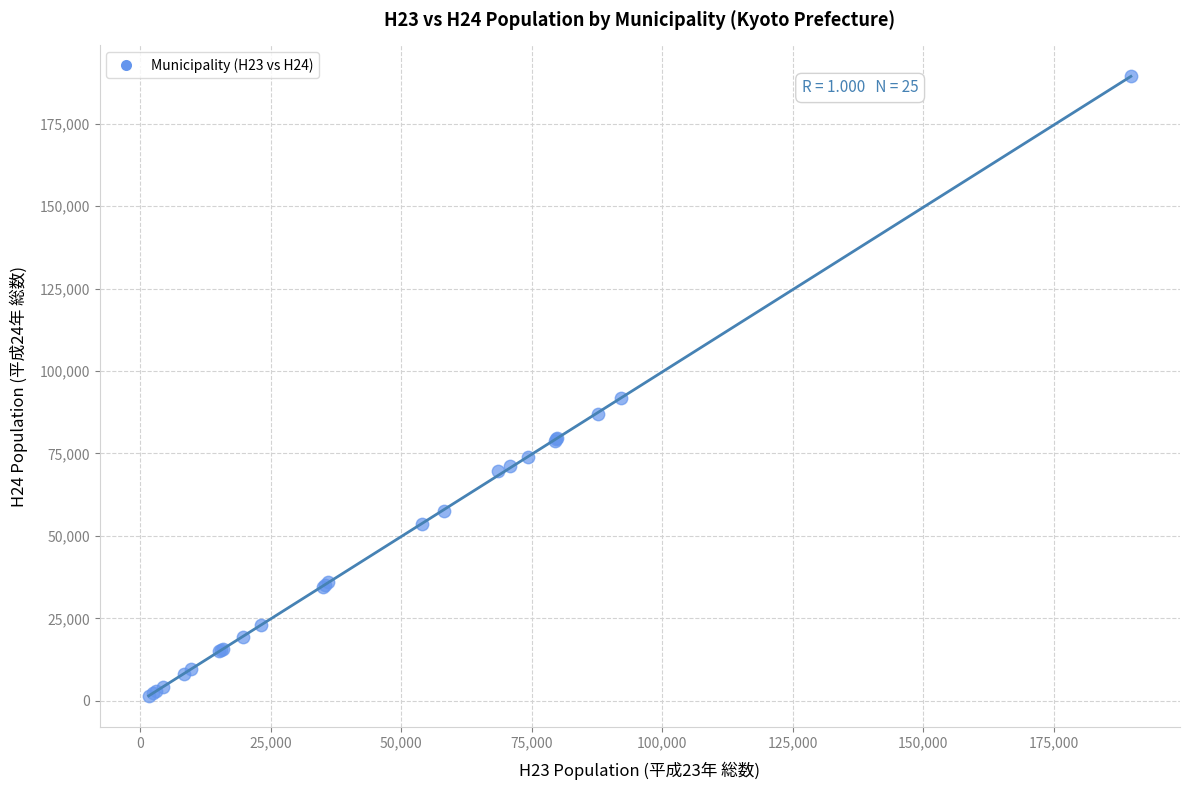

What Y value in the scatter plot is closest to 95413?

91740